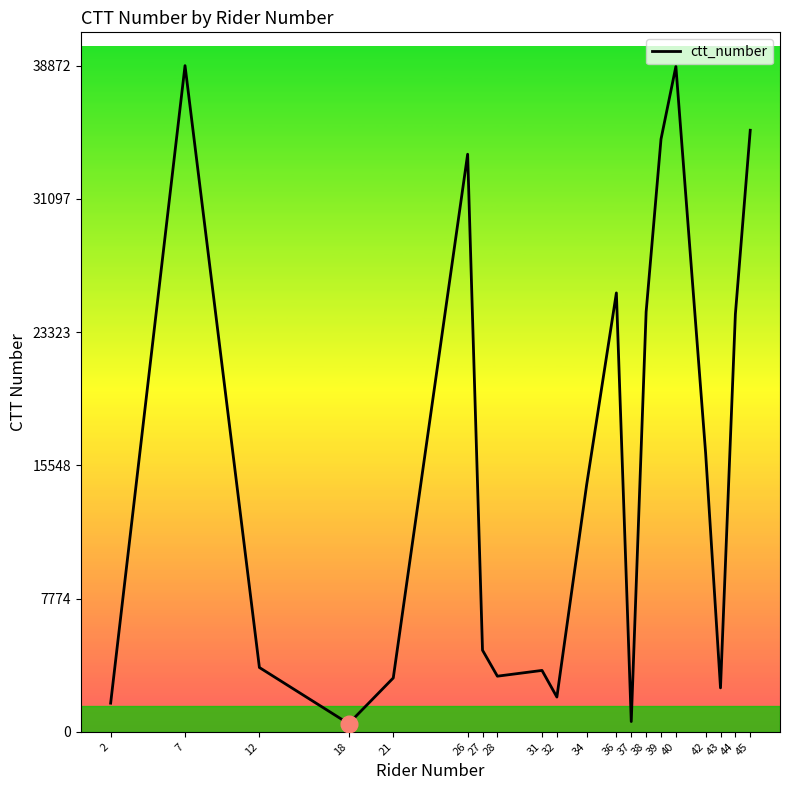

Between 2 and 44, which is larger?

44